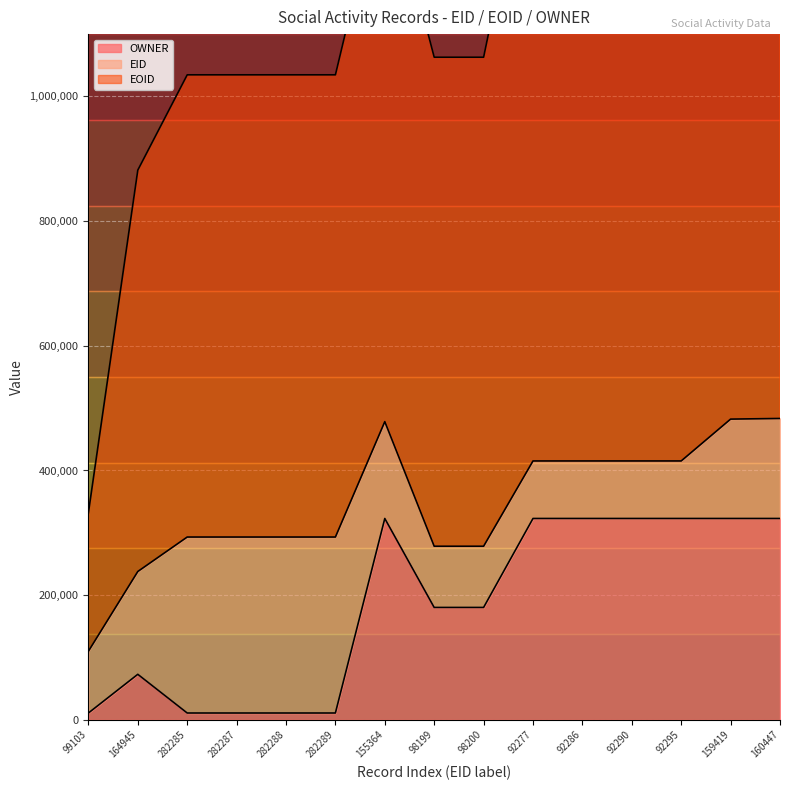

The value of EOID at 92277 is 1444359. True or false?

True